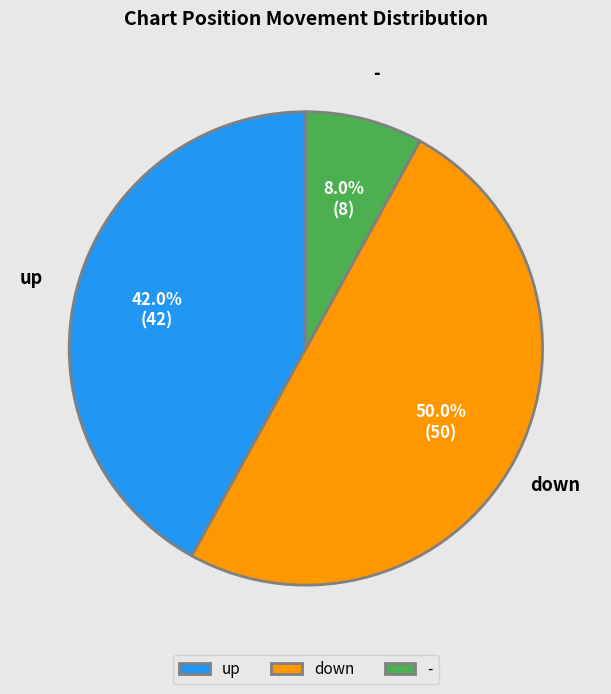

What is the smallest slice in the pie chart?

-